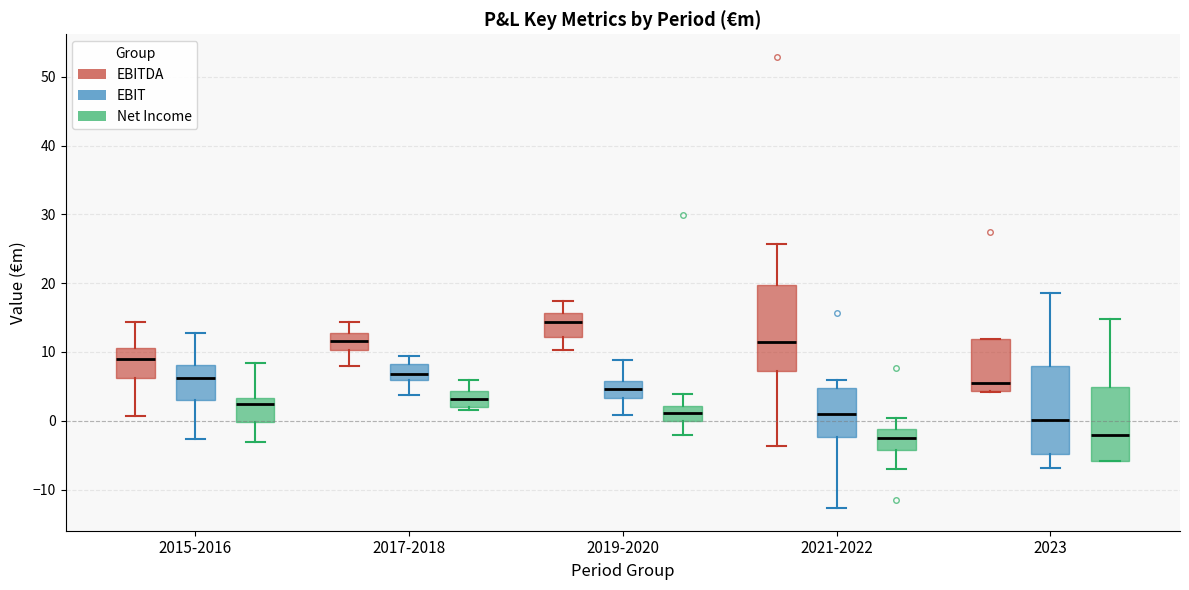

Where does the upper whisker of the box for 2019-2020 (EBIT) end on the y-axis? The values are not printed on the chart, so give them approximately, as read against the axis.

9